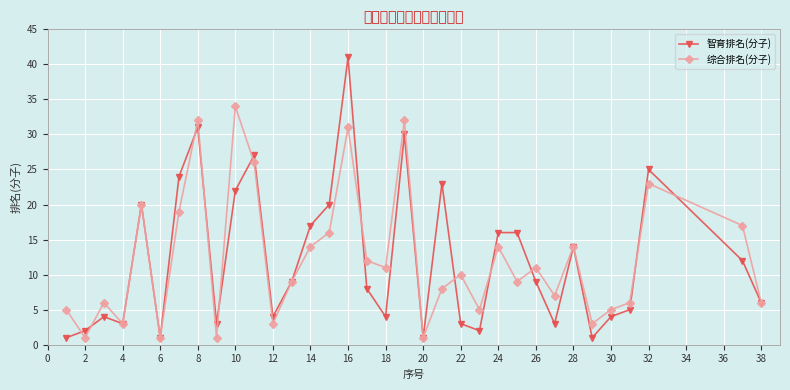

What are all the series names shown in the legend?

智育排名(分子), 综合排名(分子)